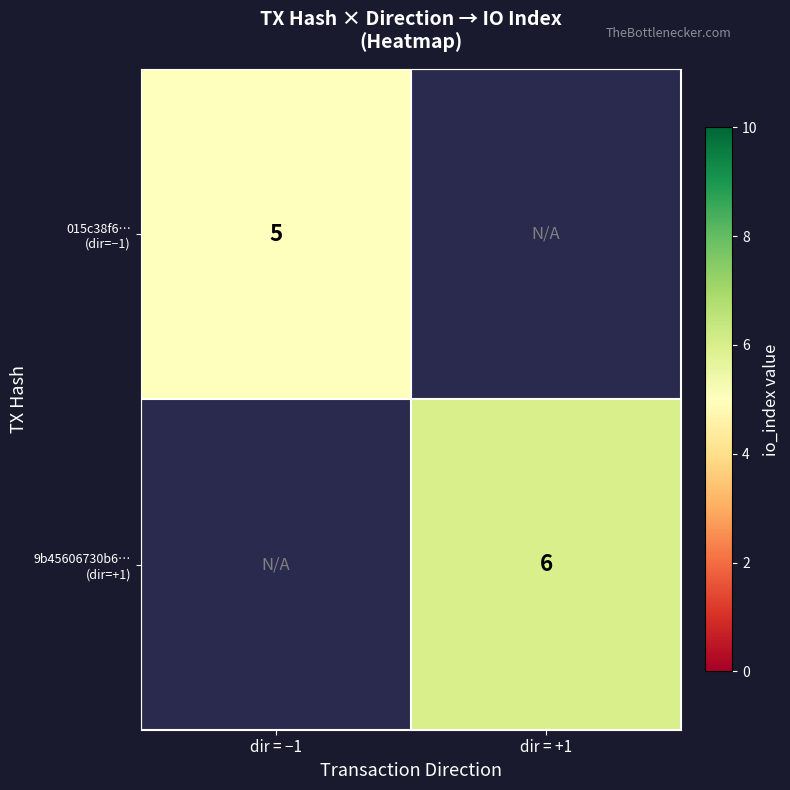

What is the approximate value of 9b45606730b6… (dir=+1) at dir = +1?

6.0